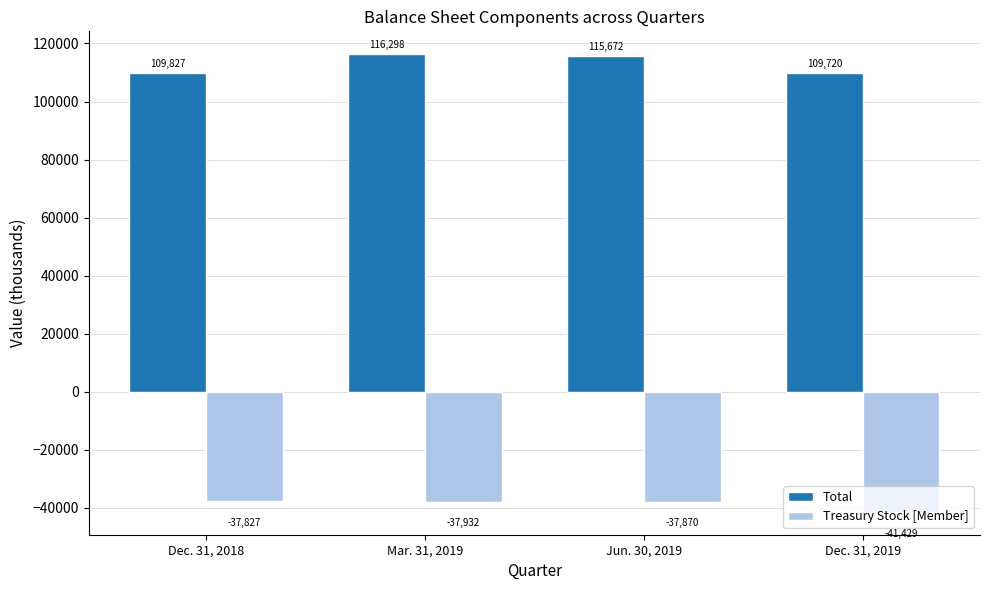

What is the total value across all series at Dec. 31, 2018?

72000